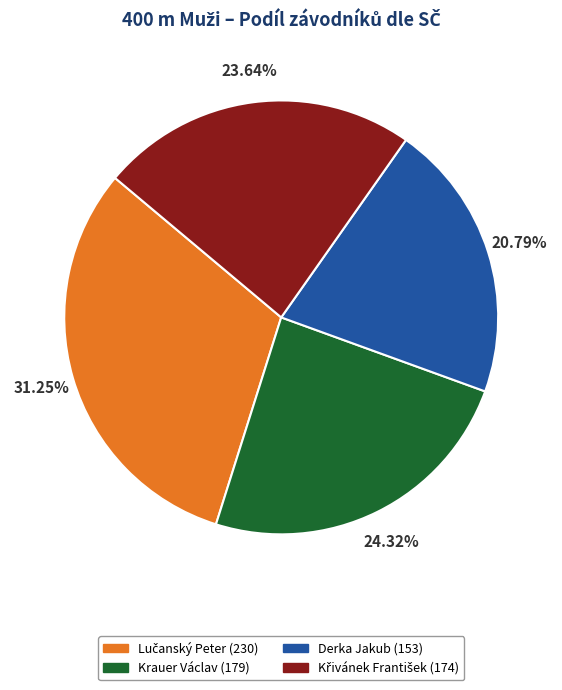

What percentage is the Krauer Václav slice, to the nearest percent?

24%